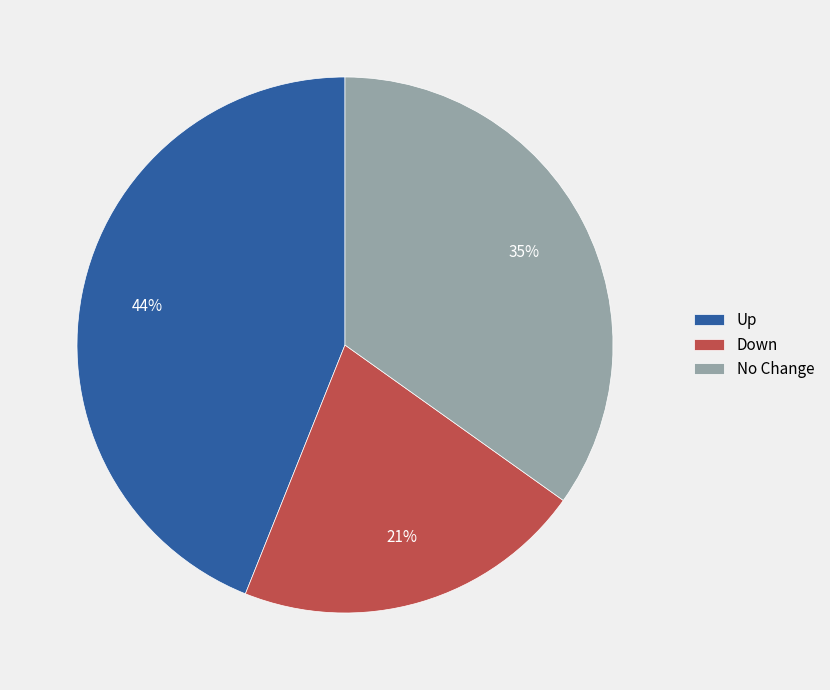

True or false: Down accounts for 21% of the total.

True